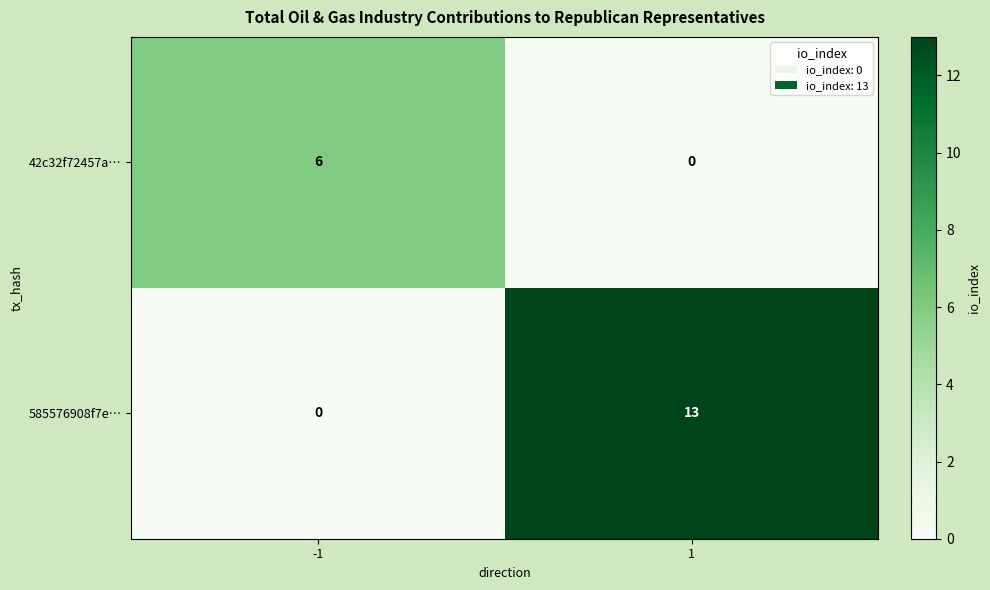

How many data points does each series have?

2